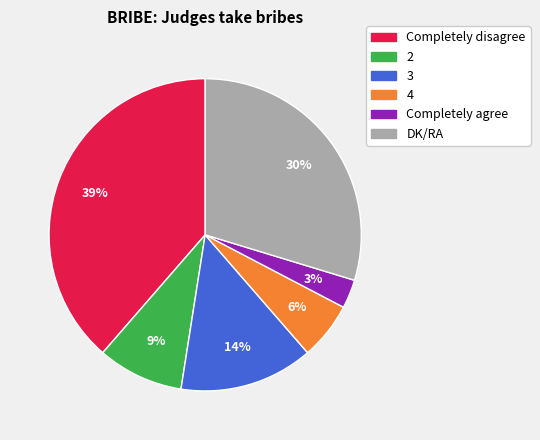

How many segments does this pie chart have?

6